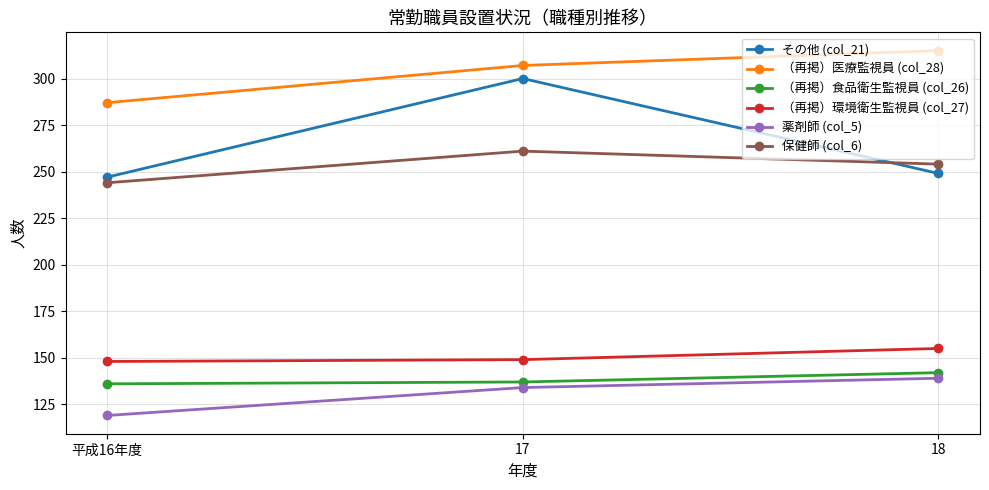

The value of 薬剤師 (col_5) at 17 is 134. True or false?

True